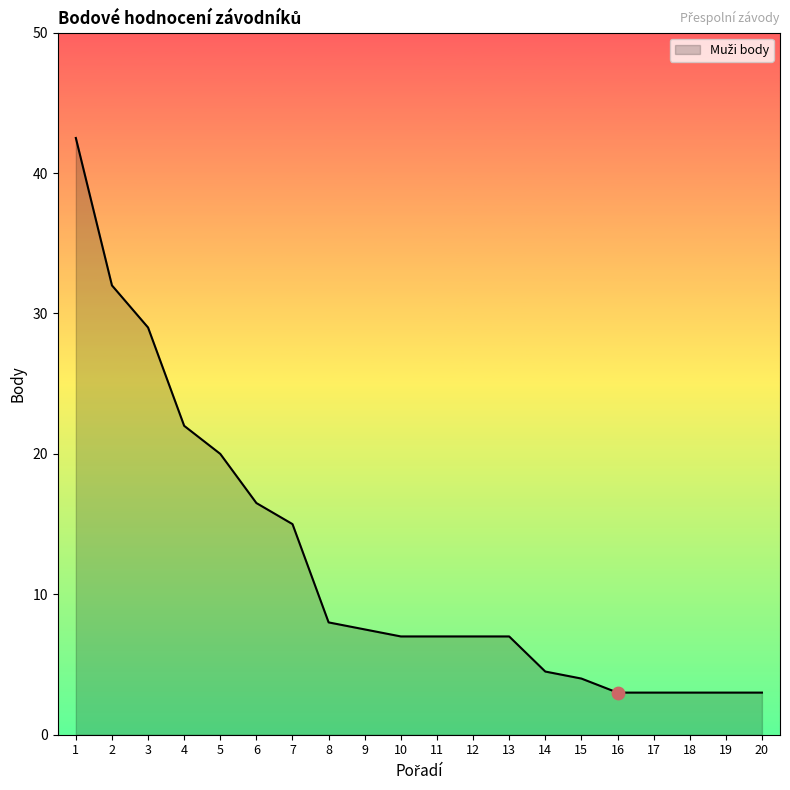

What is the change in value from 2 to 11?

-25.0